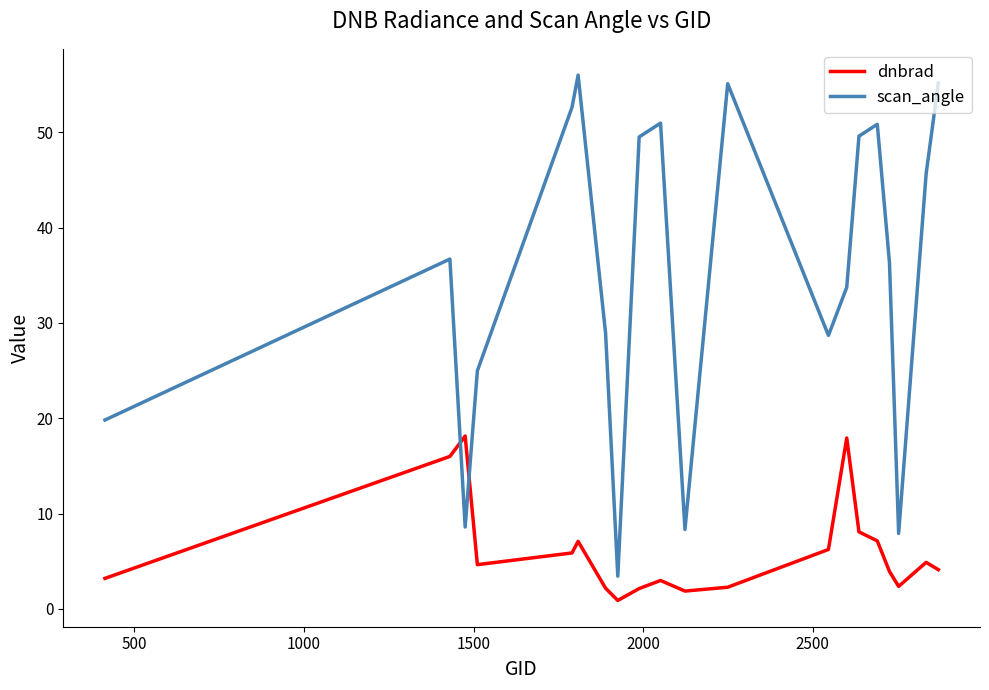

Which series has the widest spread of values?

scan_angle